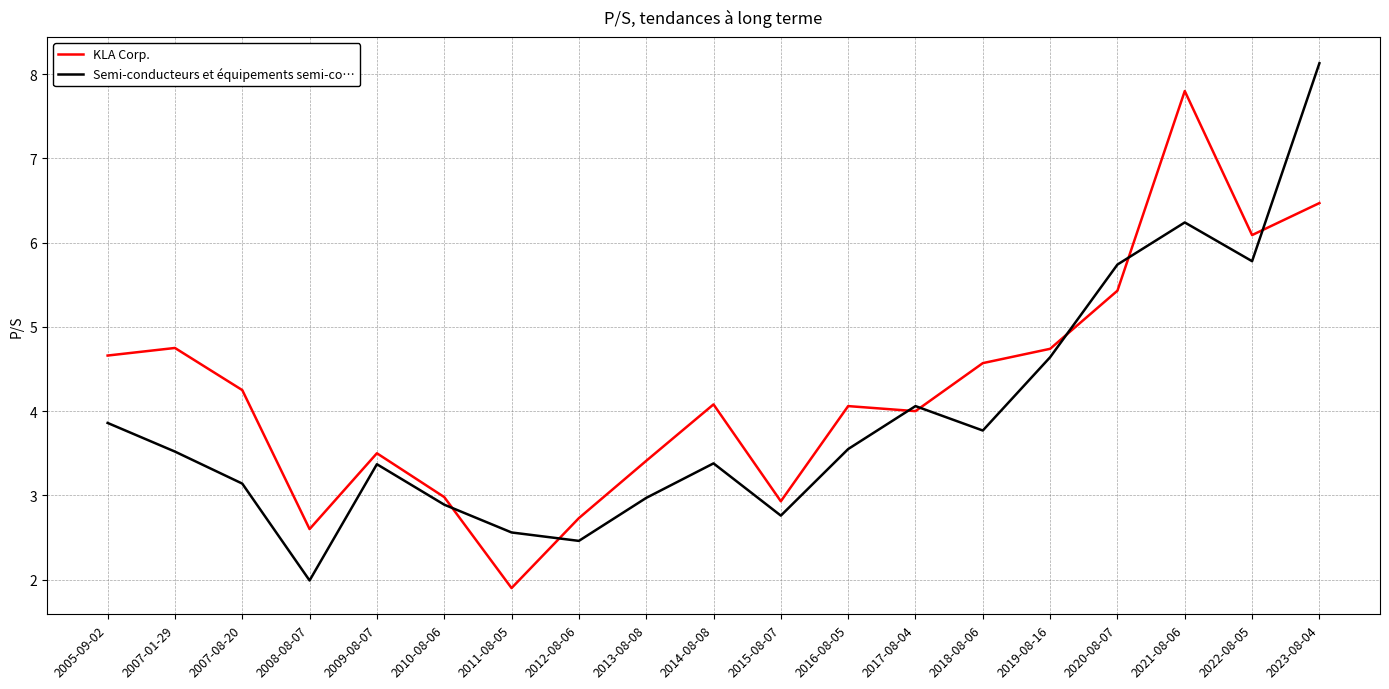

What position from the right is 2008-08-07?

16